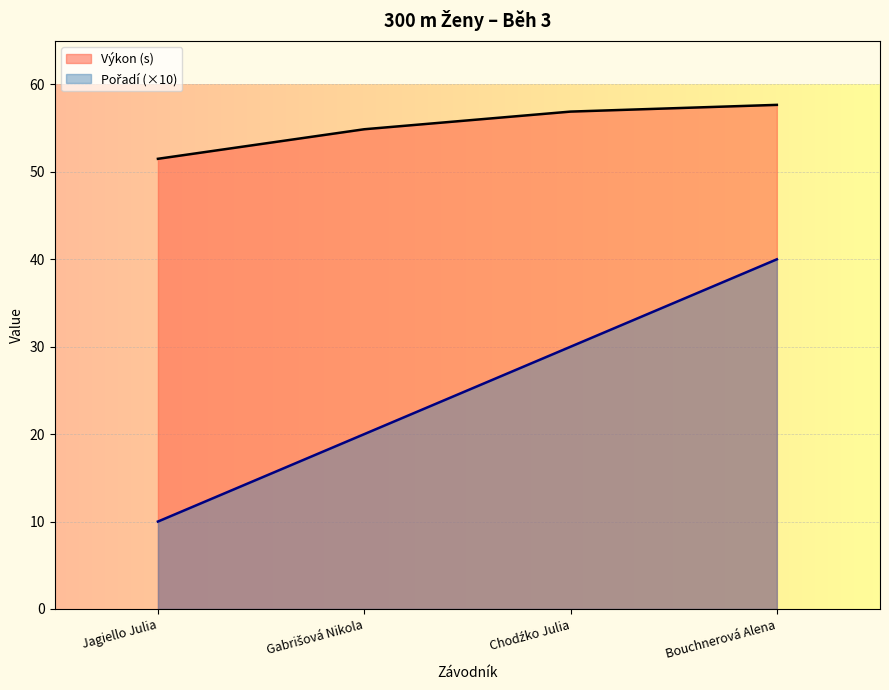

List the labels in order of Pořadí value, largest first.

Bouchnerová Alena, Chodźko Julia, Gabrišová Nikola, Jagiello Julia